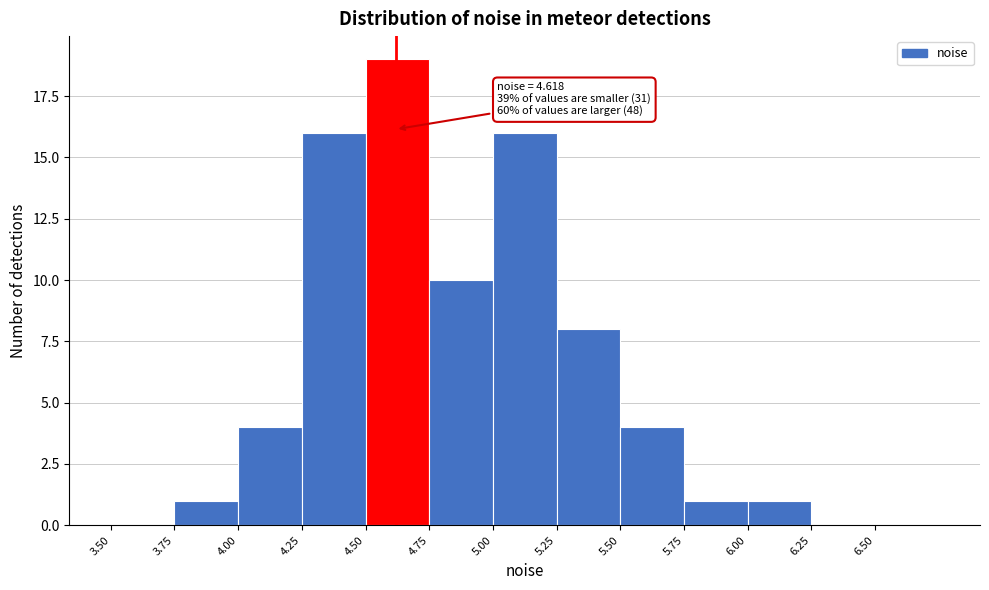

Which range on the x-axis has the tallest bar?

4.50 to 4.75